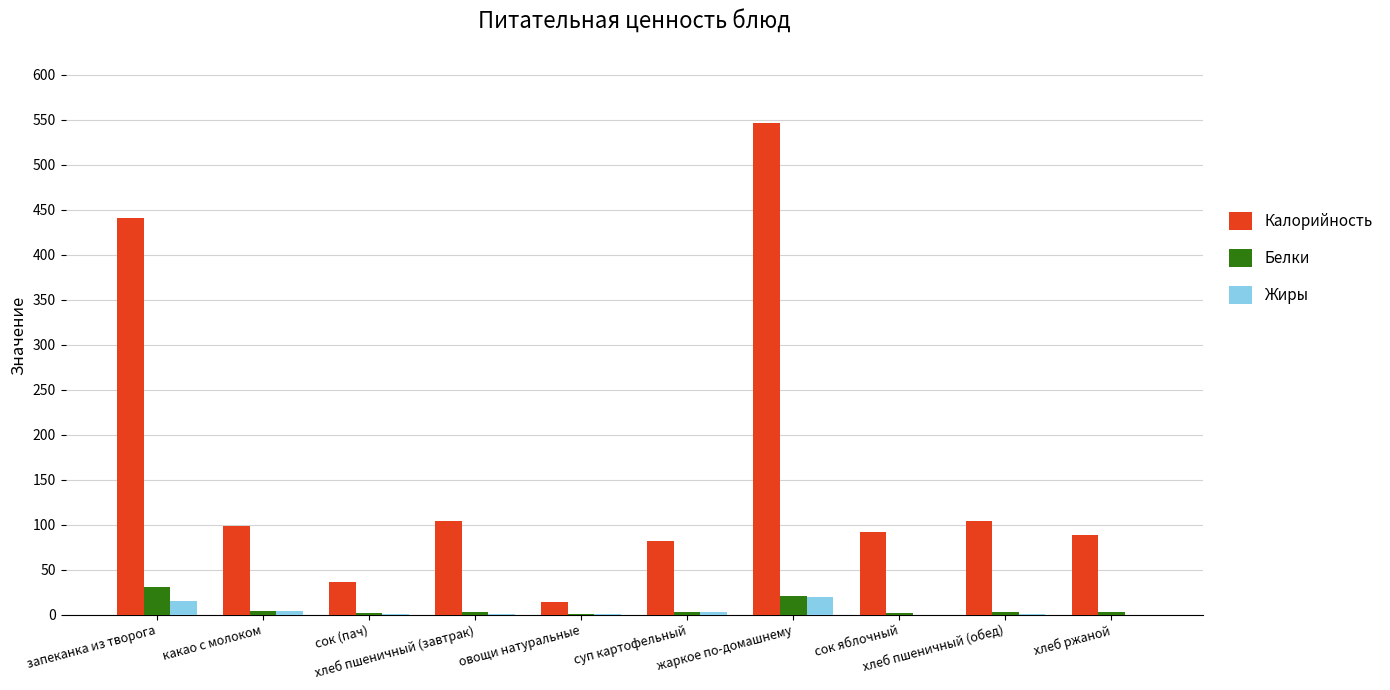

What is the total value across all series at сок яблочный?

94